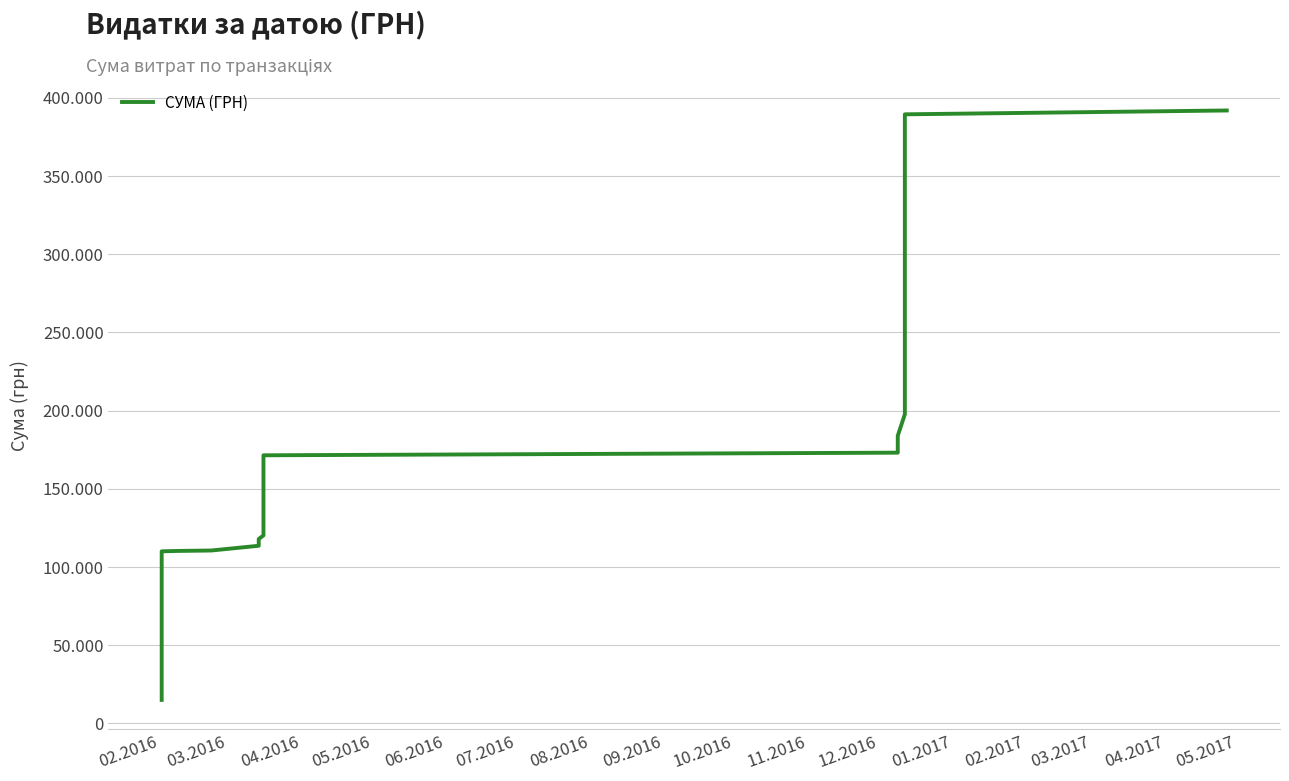

Is it true that the value at 19 is 28635.6?

False